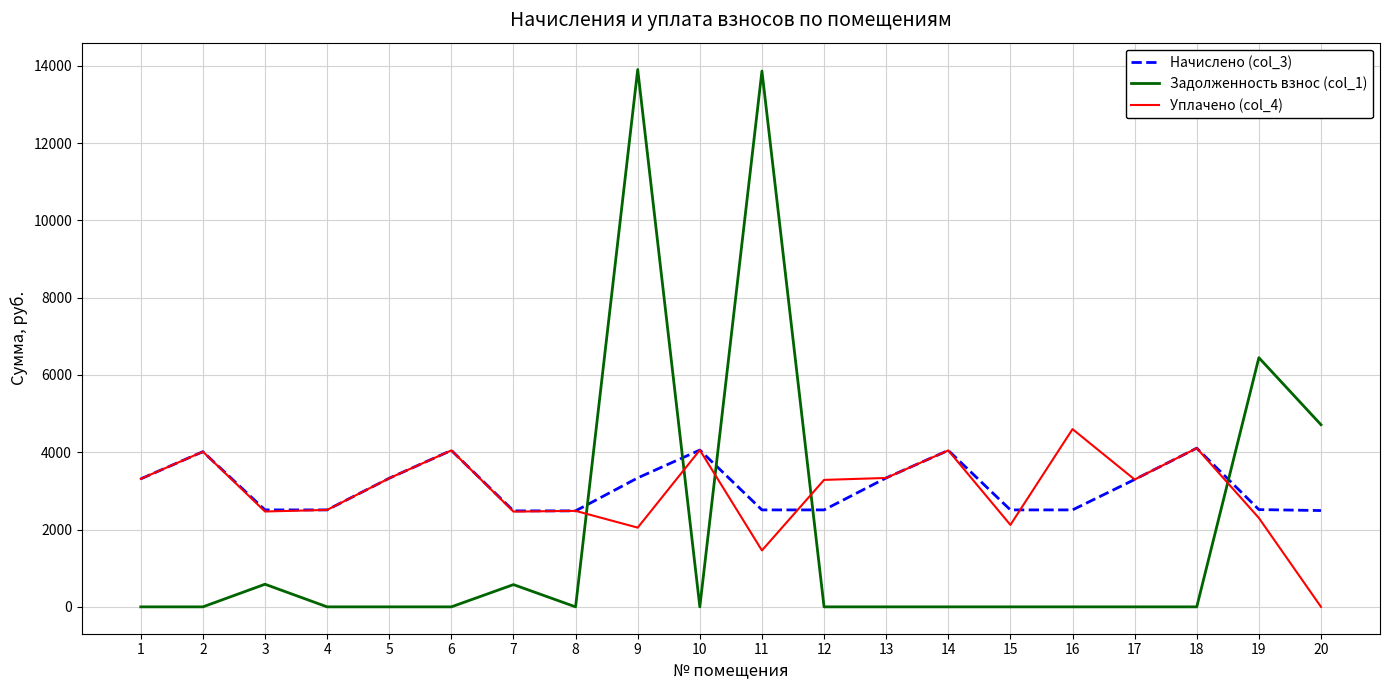

Is the value of Уплачено (col_4) at 8 greater than the value of Задолженность взнос (col_1) at 6?

Yes